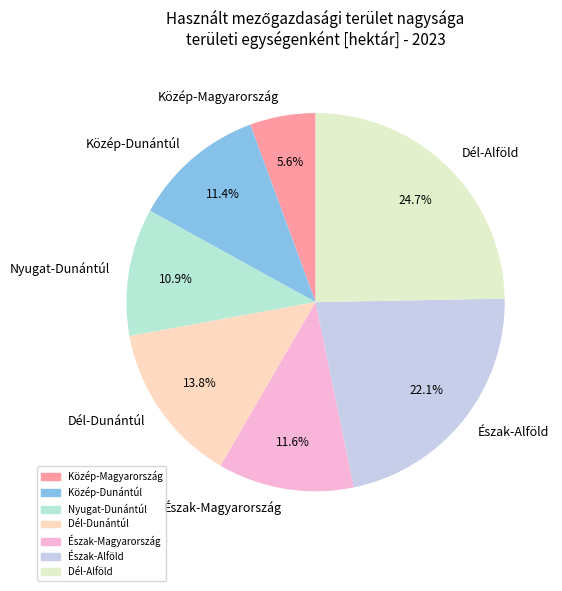

Does Közép-Dunántúl account for over 50% of the chart?

No